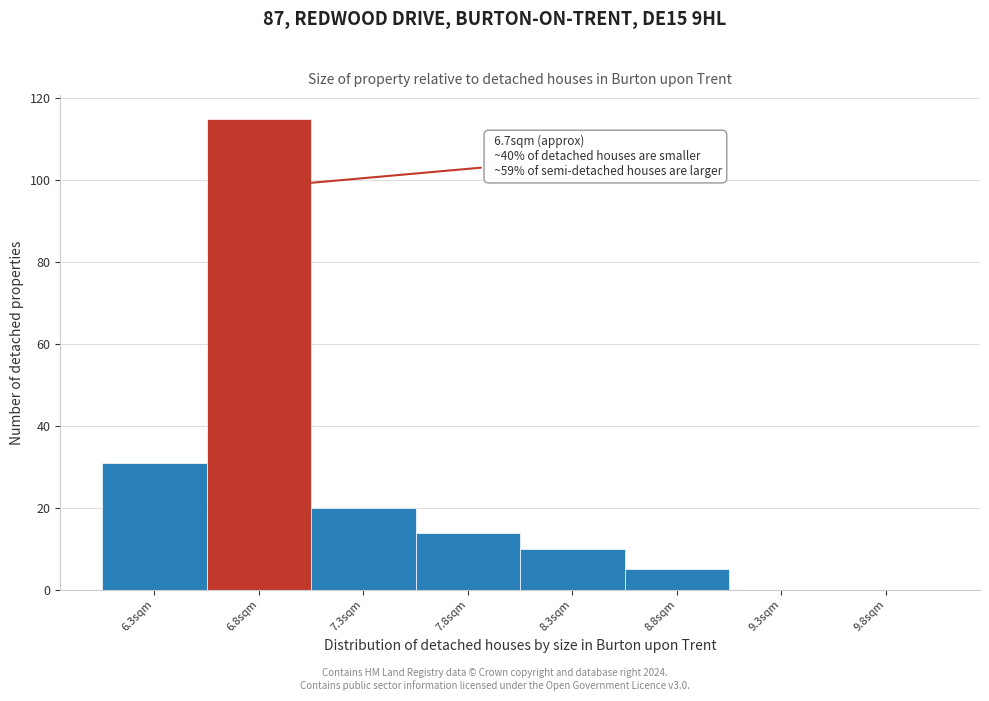

Which range on the x-axis has the tallest bar?

6.55 to 7.05